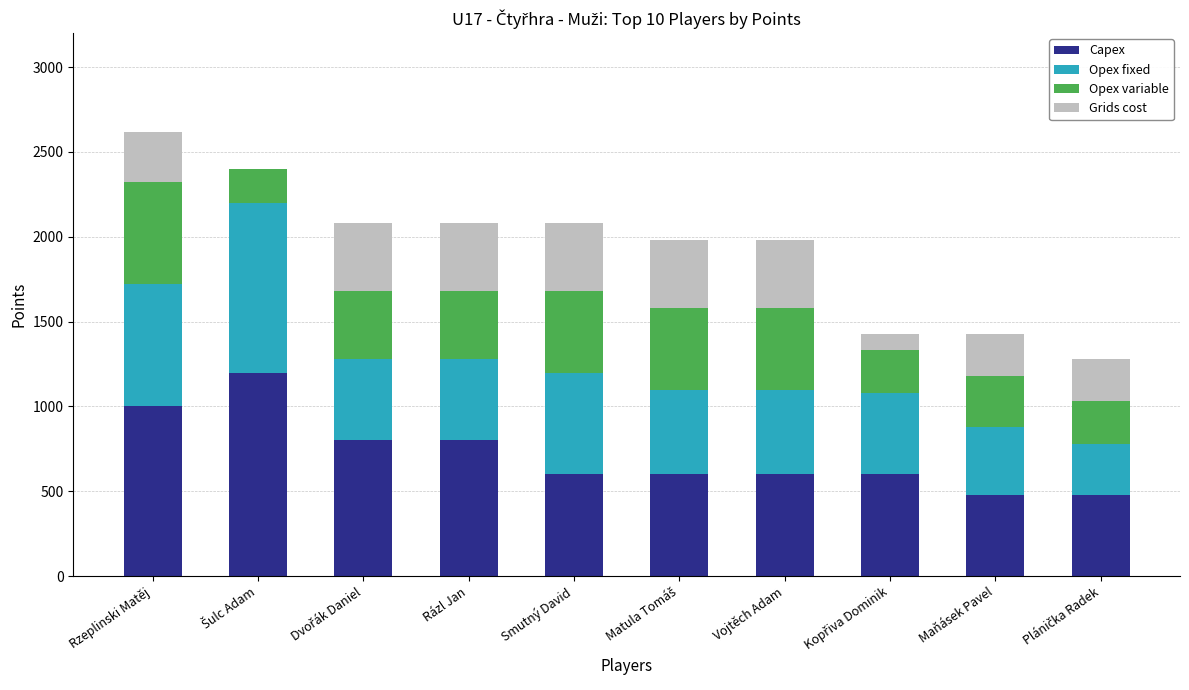

What is the highest value of the Capex series?

1200